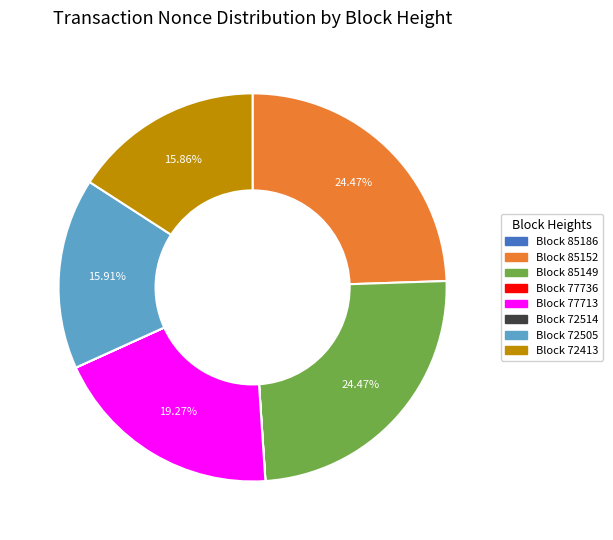

Is there a majority slice in this chart?

No